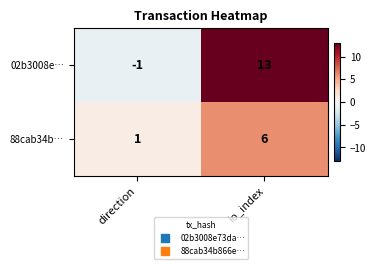

Reading left to right, list all the values displayed in this chart.

02b3008e…: -1	13
88cab34b…: 1	6